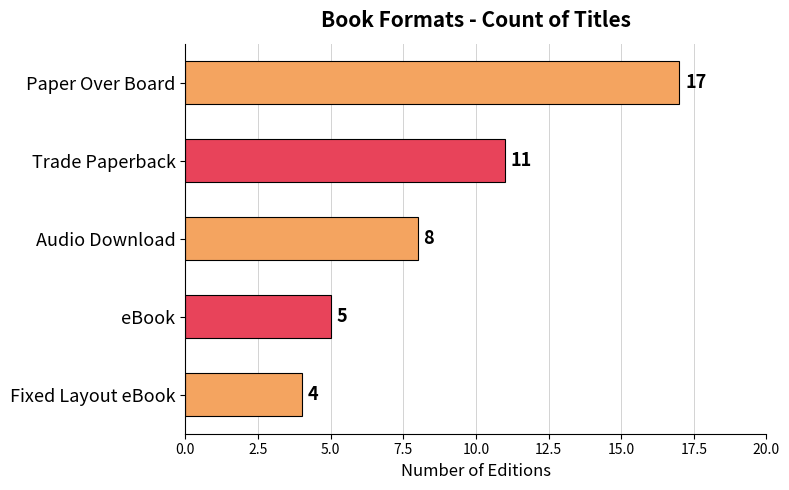

Does the chart contain any negative values?

No